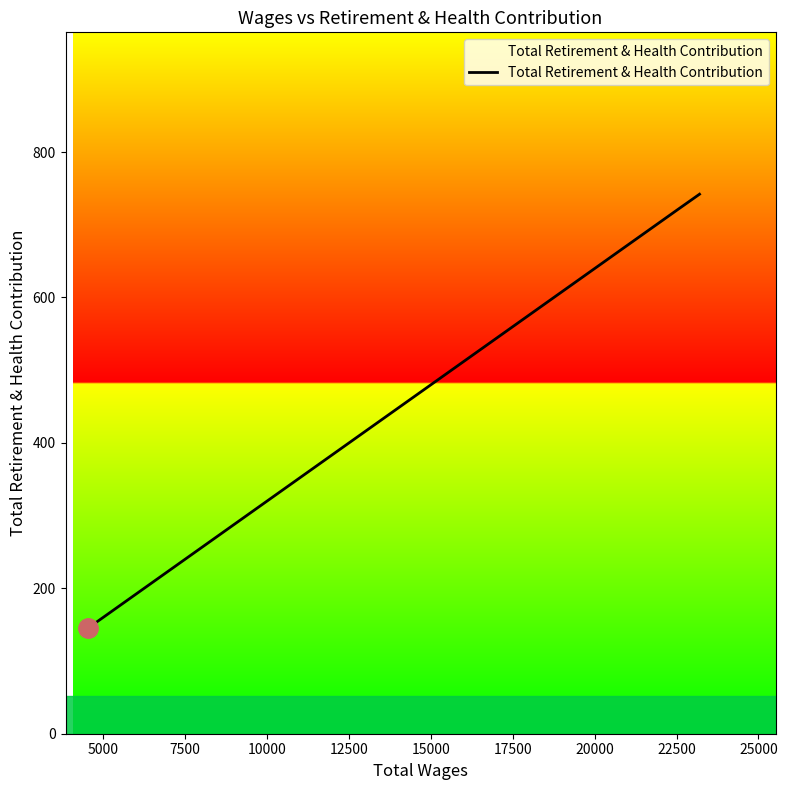

What is the greatest value displayed?

742